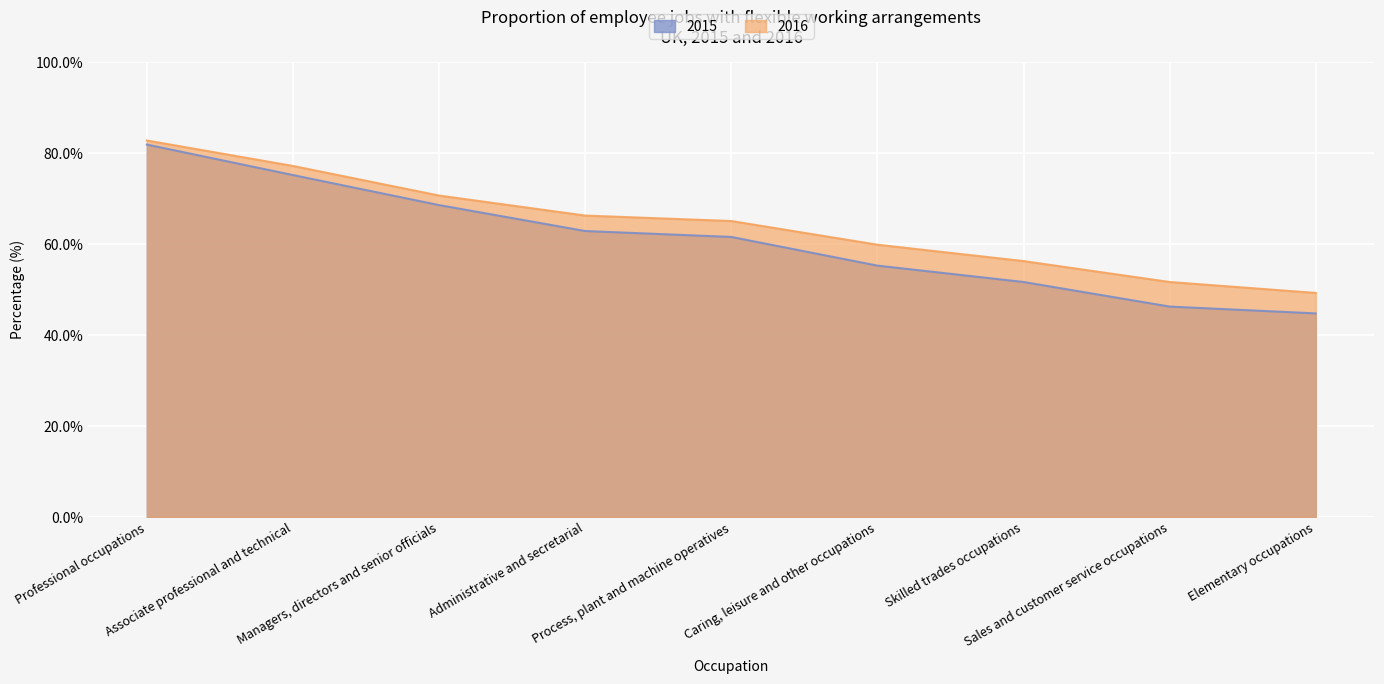

What is the difference between the highest and lowest values at Elementary occupations?

4.5